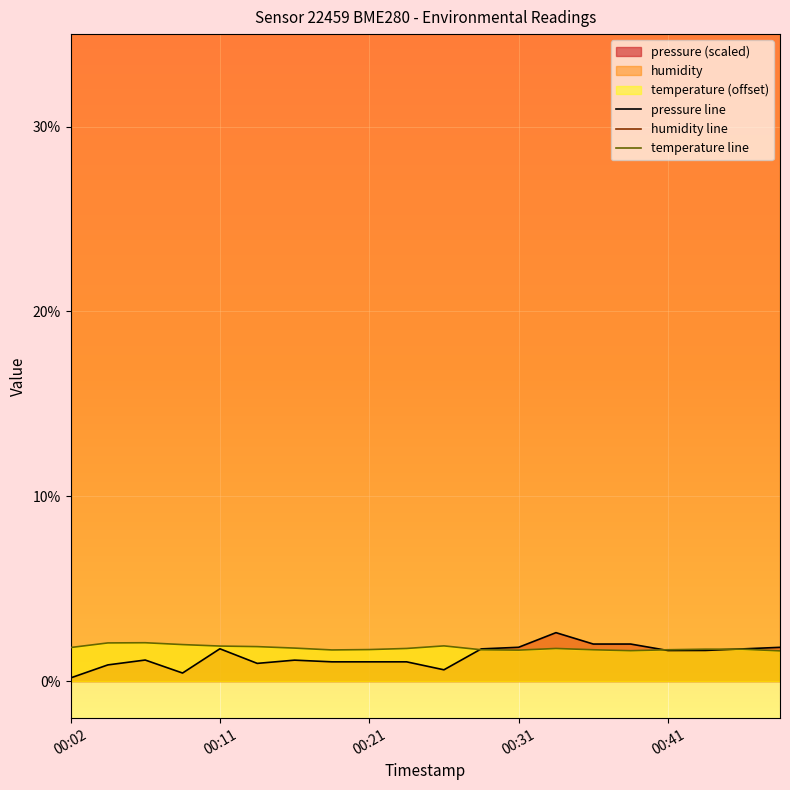

Reading left to right, list all the values displayed in this chart.

pressure: 00:02=0.2	00:04=0.9	00:06=1.1	00:09=0.4	00:11=1.8	00:14=1.0	00:16=1.1	00:19=1.0	00:21=1.0	00:24=1.0	00:26=0.6	00:29=1.7	00:31=1.8	00:34=2.6	00:36=2.0	00:39=2.0	00:41=1.7	00:44=1.7	00:46=1.7	00:49=1.8
temperature: 00:02=1.8	00:04=2.1	00:06=2.1	00:09=2.0	00:11=1.9	00:14=1.9	00:16=1.8	00:19=1.7	00:21=1.7	00:24=1.8	00:26=1.9	00:29=1.7	00:31=1.7	00:34=1.8	00:36=1.7	00:39=1.6	00:41=1.7	00:44=1.7	00:46=1.7	00:49=1.6